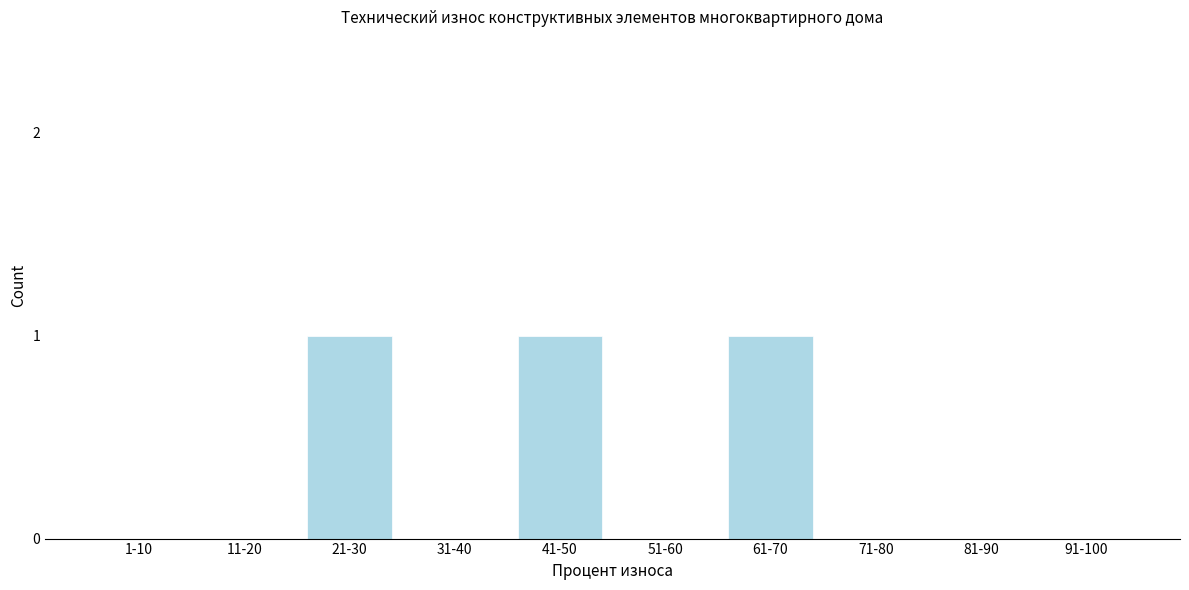

Reading right to left, list all the values displayed in this chart.

91-100=0	81-90=0	71-80=0	61-70=1	51-60=0	41-50=1	31-40=0	21-30=1	11-20=0	1-10=0